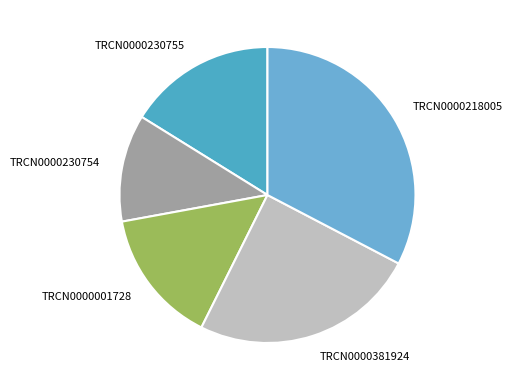

Count the number of slices in the pie.

5